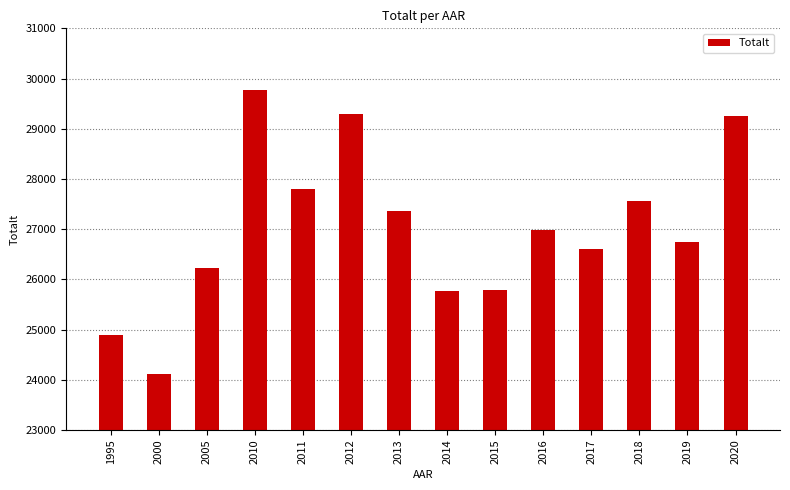

Is it true that the value at 2012 is 42827?

False